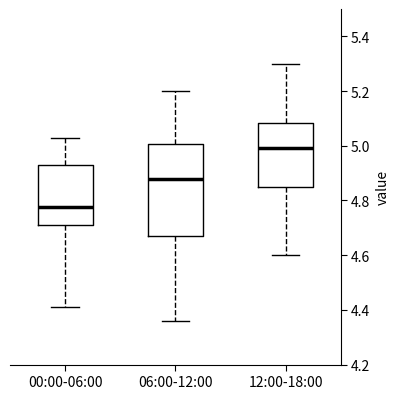

Which box's median line is the lowest?

00:00-06:00